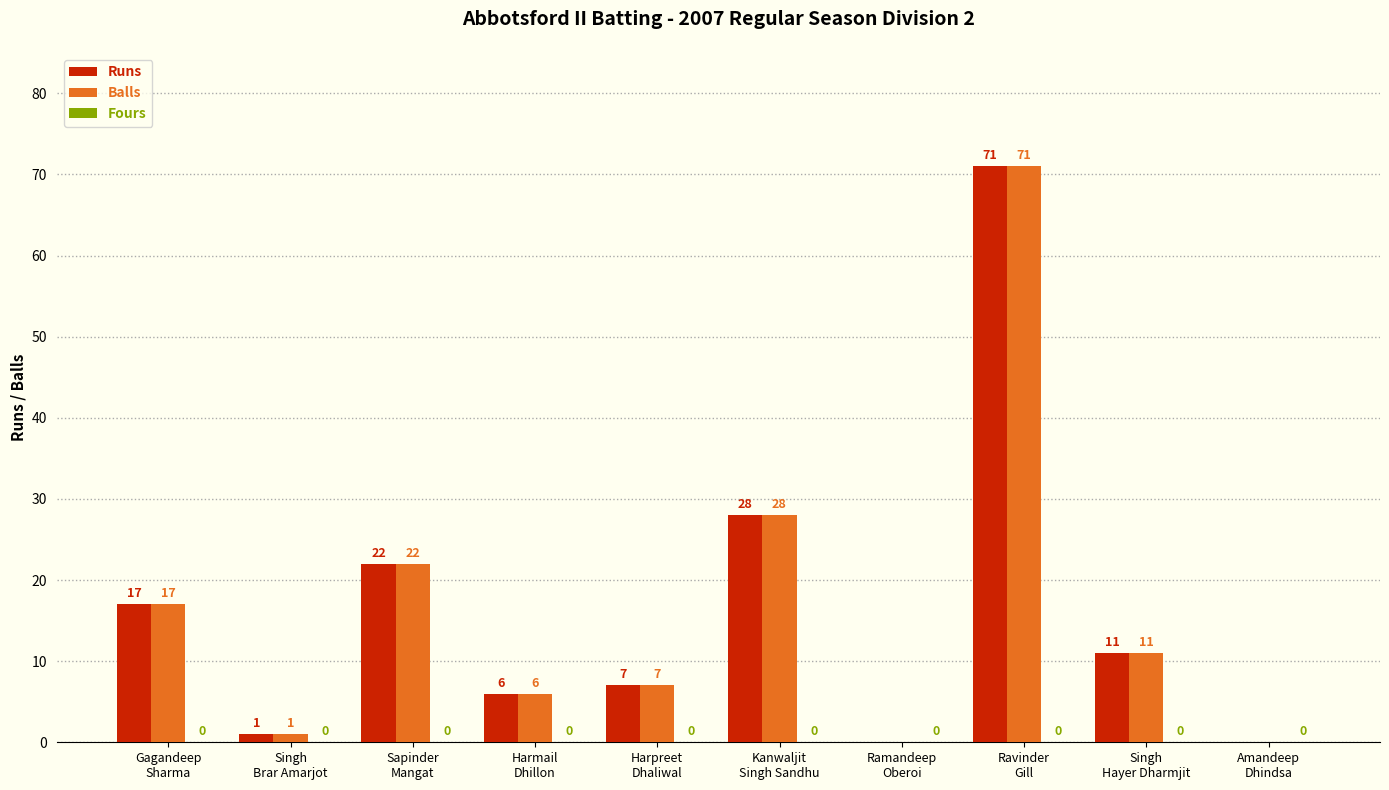

What is the greatest value displayed?

71